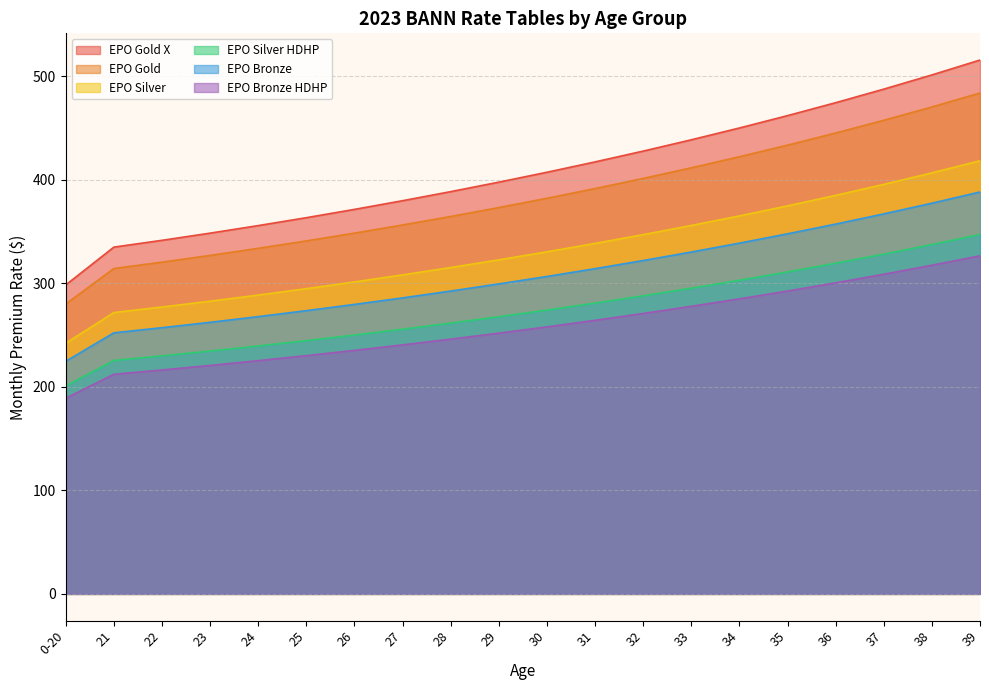

What is the highest value of the EPO Silver series?

418.3